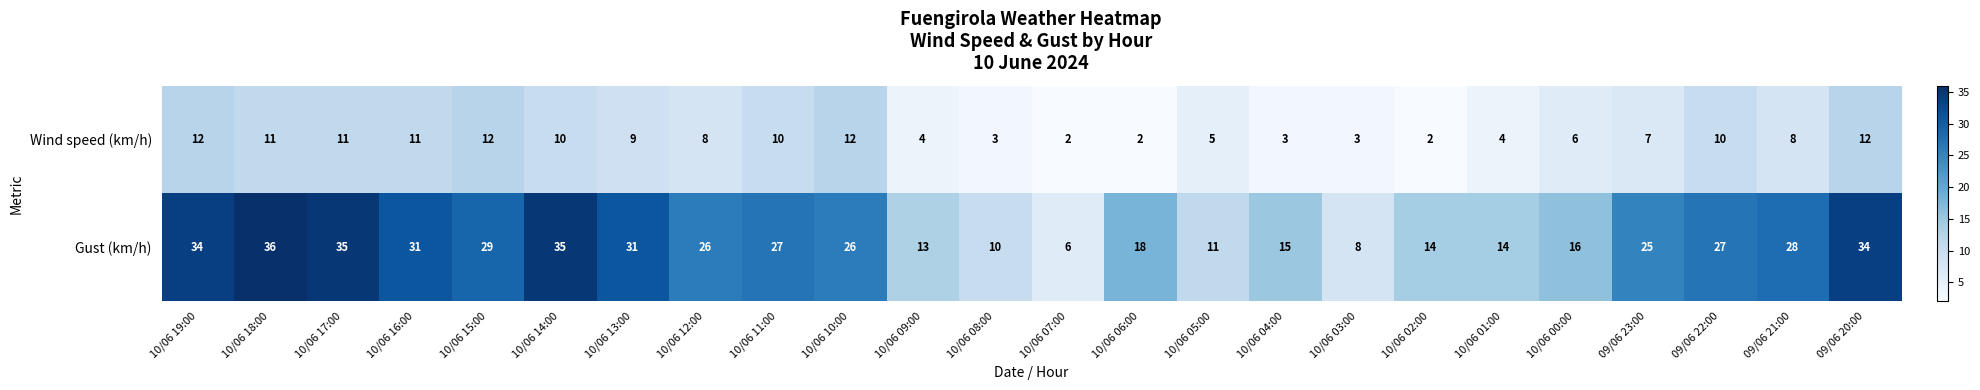

Where is Wind speed (km/h) nearest to the value 7?

09/06 23:00